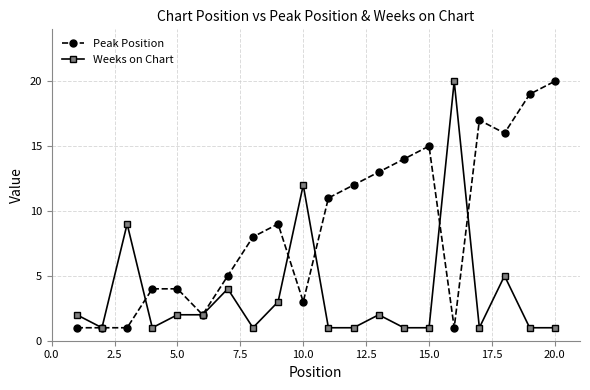

Rank the series by their average value, from lowest to highest.

Weeks on Chart, Peak Position